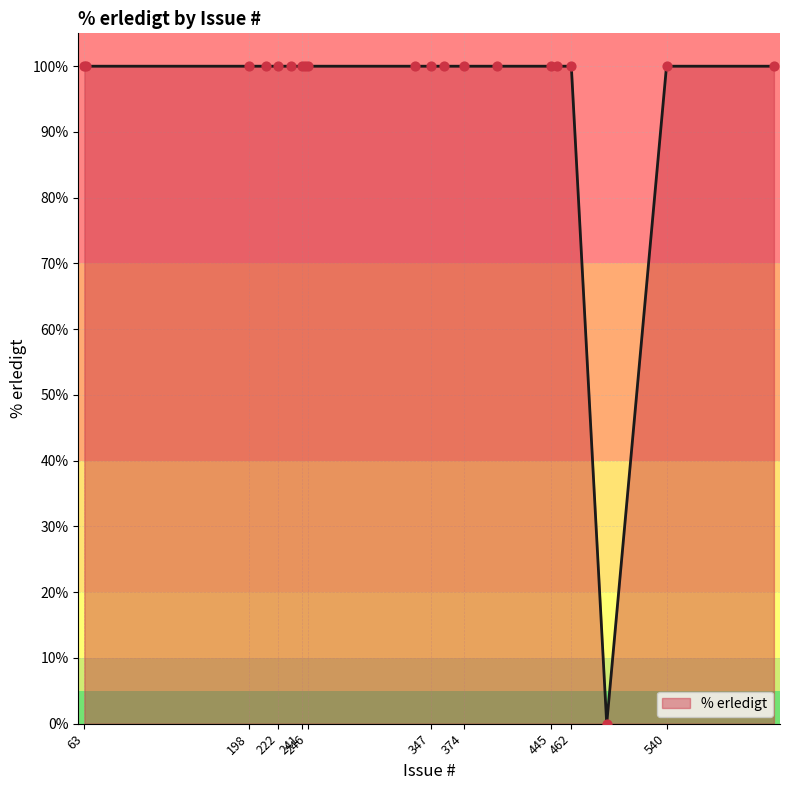

What is the maximum value shown in the chart?

100